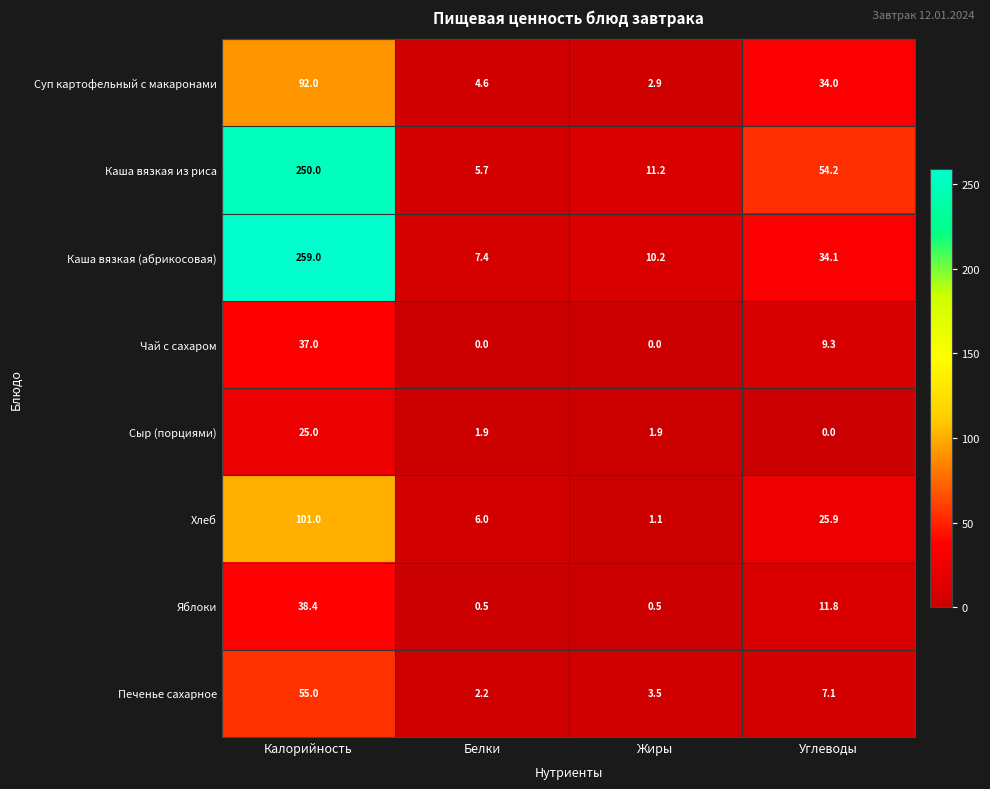

Which category has the highest value in the Каша вязкая (абрикосовая) series?

Калорийность